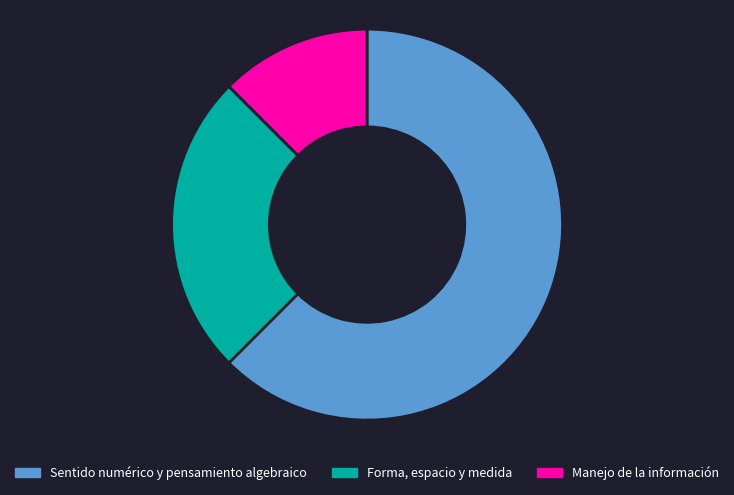

Which category accounts for the majority?

Sentido numérico y pensamiento algebraico